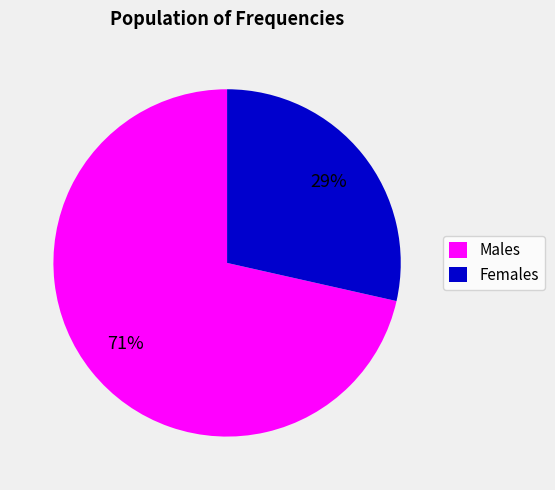

True or false: Males accounts for 78% of the total.

False